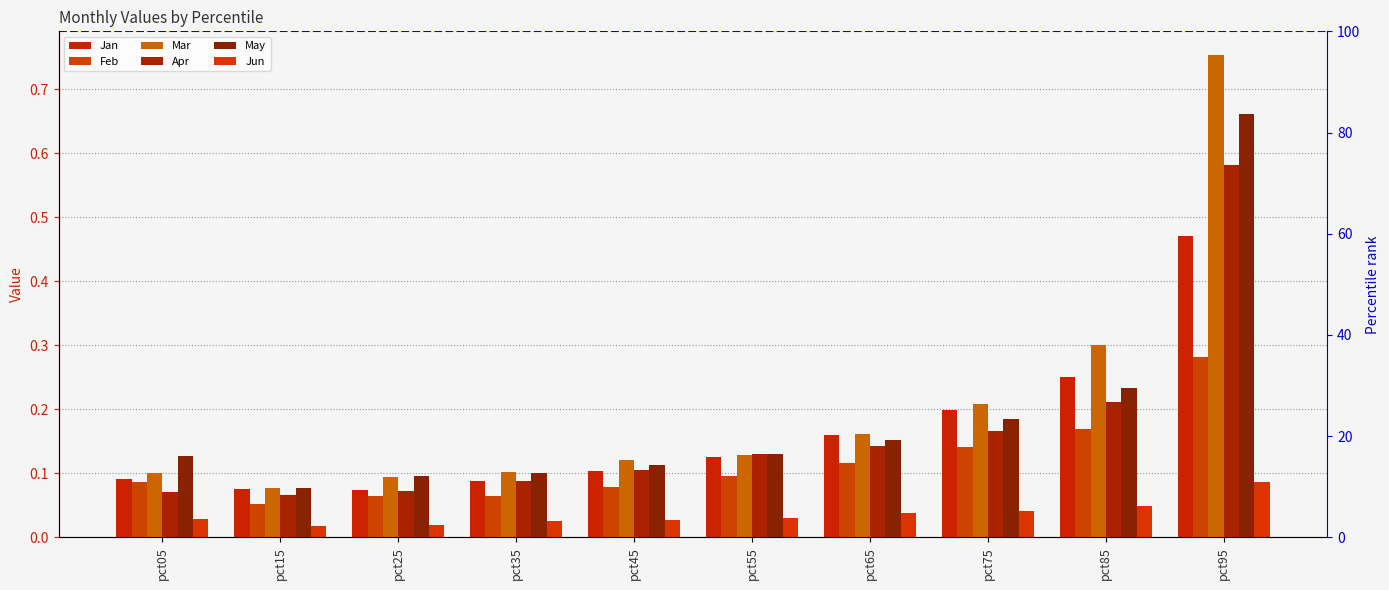

What is the lowest value of the Mar series?

0.1